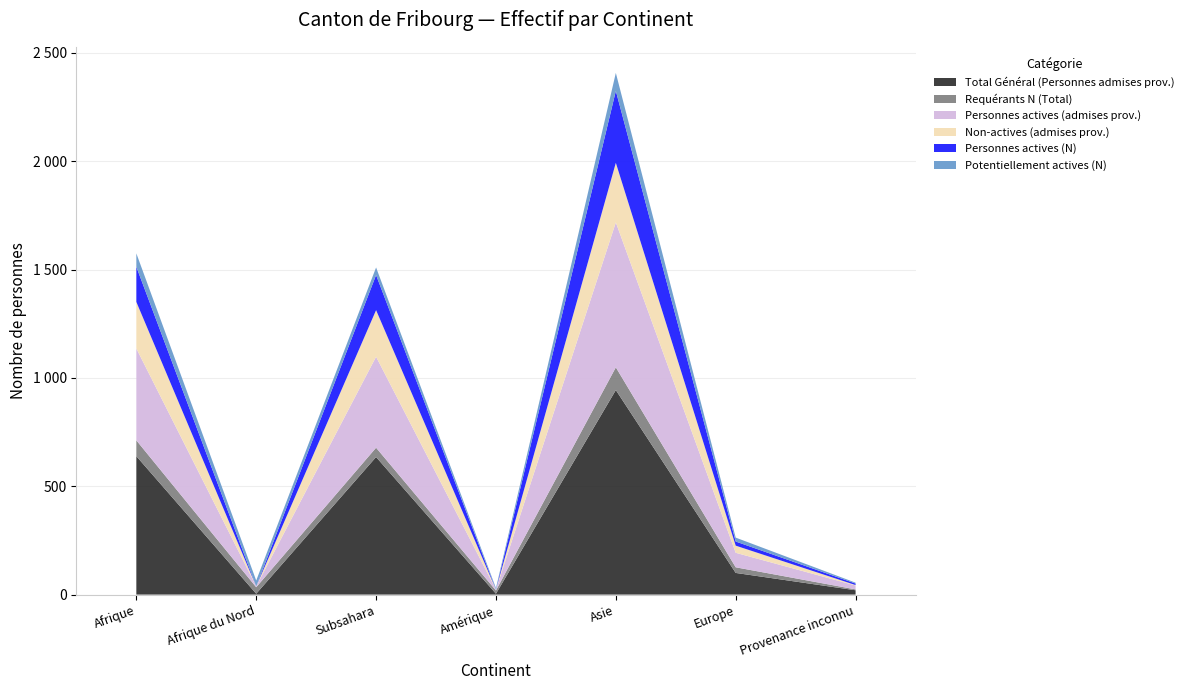

Reading right to left, list all the values displayed in this chart.

Total Général (Personnes admises prov.): Provenance inconnu=20	Europe=100	Asie=944	Amérique=4	Subsahara=635	Afrique du Nord=4	Afrique=639
Requérants N (Total): Provenance inconnu=4	Europe=26	Asie=105	Amérique=15	Subsahara=43	Afrique du Nord=30	Afrique=73
Personnes actives (admises prov.): Provenance inconnu=18	Europe=67	Asie=669	Amérique=4	Subsahara=420	Afrique du Nord=4	Afrique=424
Non-actives (admises prov.): Provenance inconnu=2	Europe=33	Asie=275	Amérique=0	Subsahara=215	Afrique du Nord=0	Afrique=215
Personnes actives (N): Provenance inconnu=7	Europe=19	Asie=332	Amérique=0	Subsahara=162	Afrique du Nord=0	Afrique=162
Potentiellement actives (N): Provenance inconnu=4	Europe=18	Asie=83	Amérique=7	Subsahara=35	Afrique du Nord=27	Afrique=62